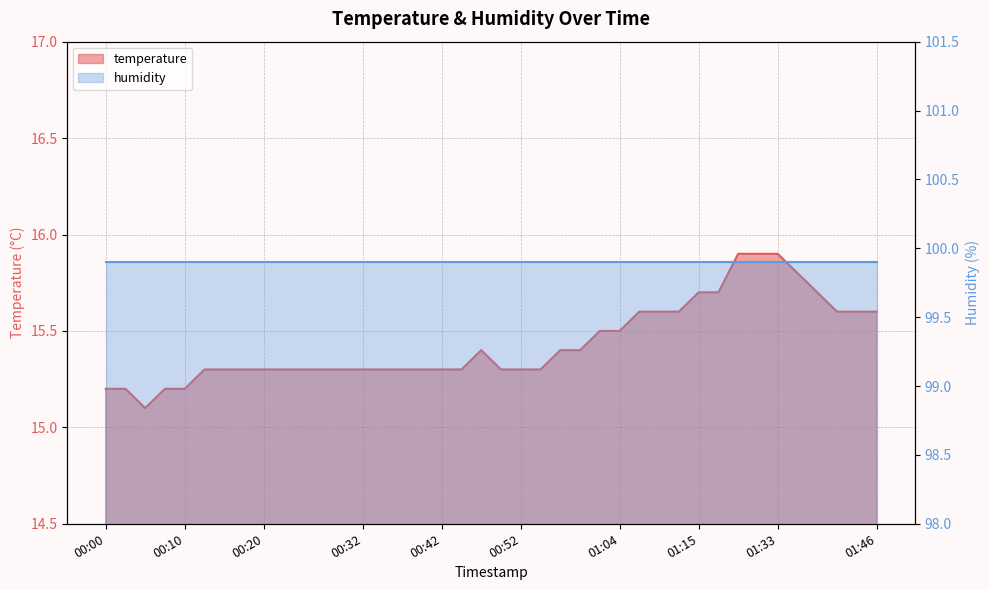

What is the label of the 3rd point from the left?

00:05